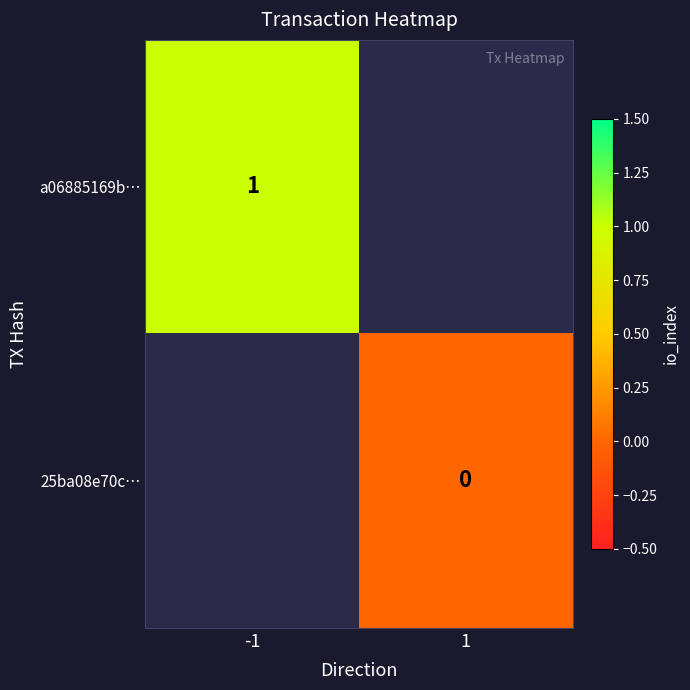

The a06885169b… series shows 1 at -1. True or false?

True